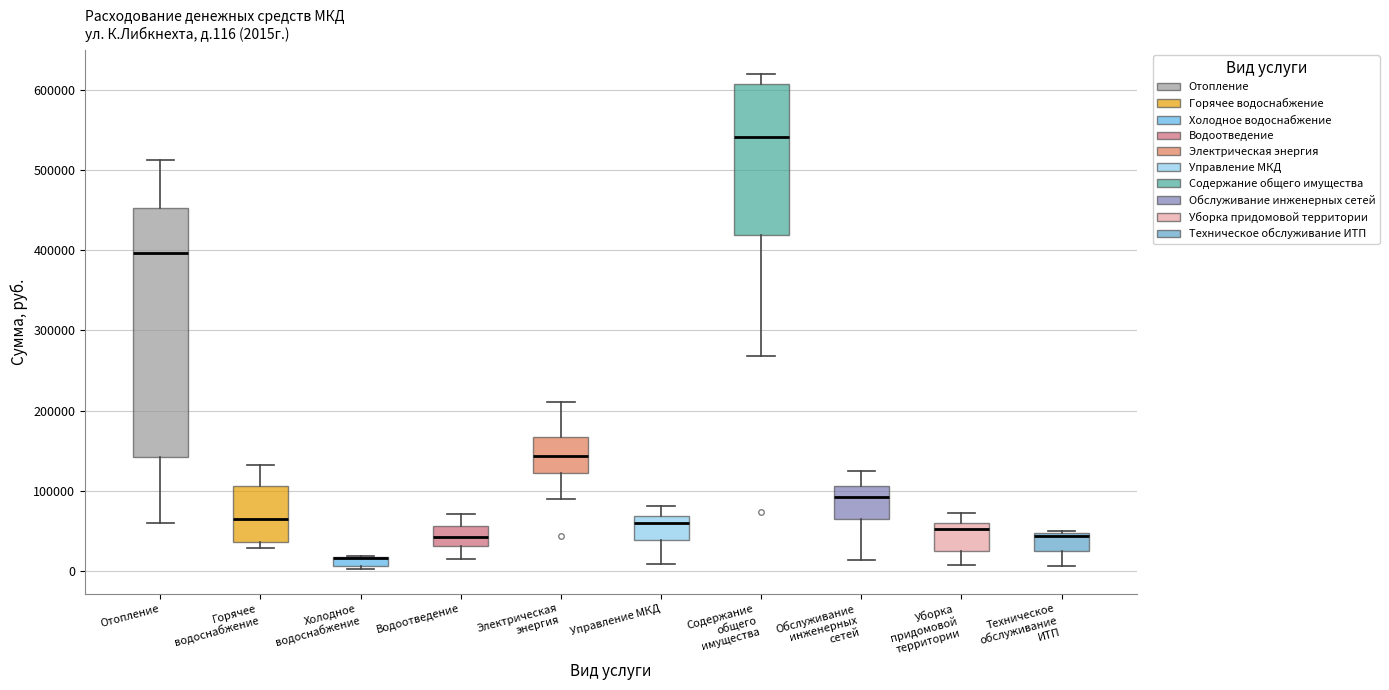

Comparing the boxes themselves (not the whiskers), which one is the tallest?

Отопление